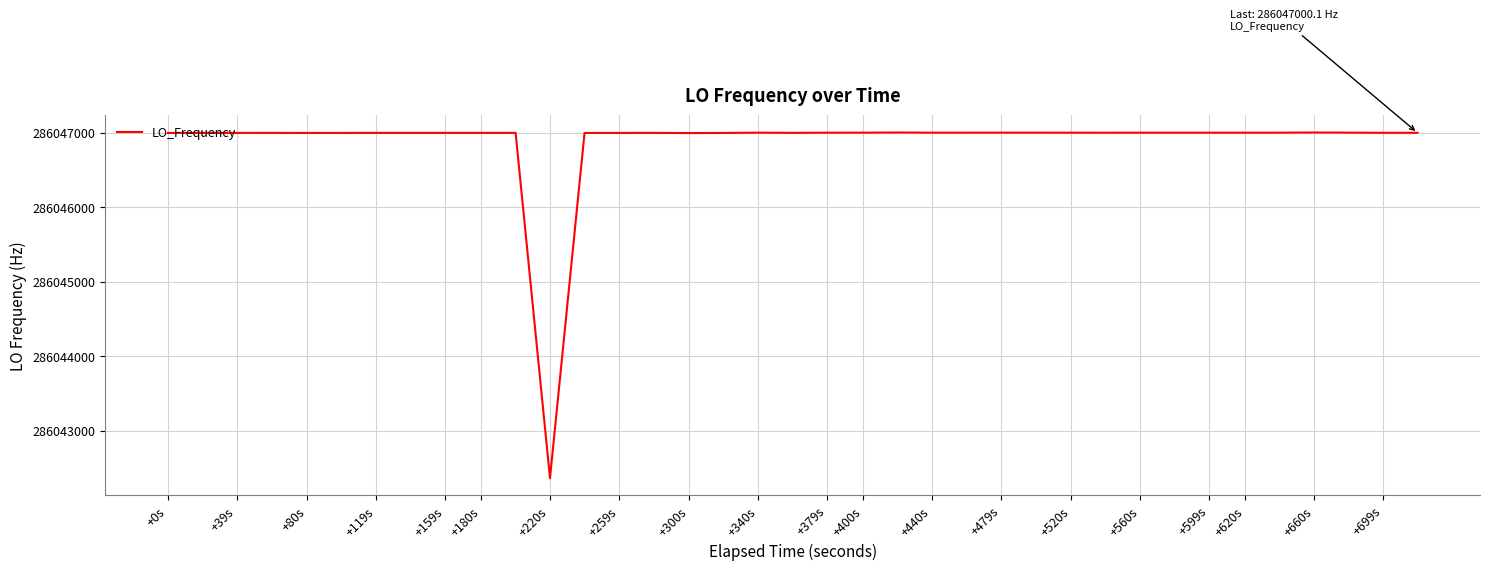

What is the greatest value displayed?

286047004.4